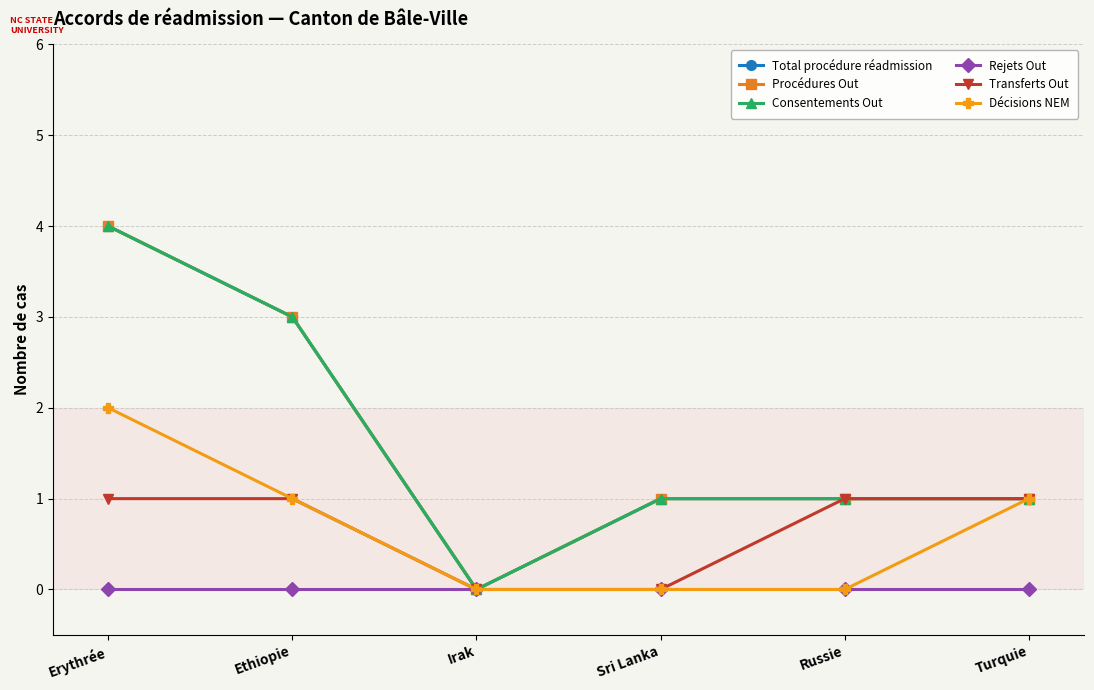

Is this an area chart (filled region under the line)?

No